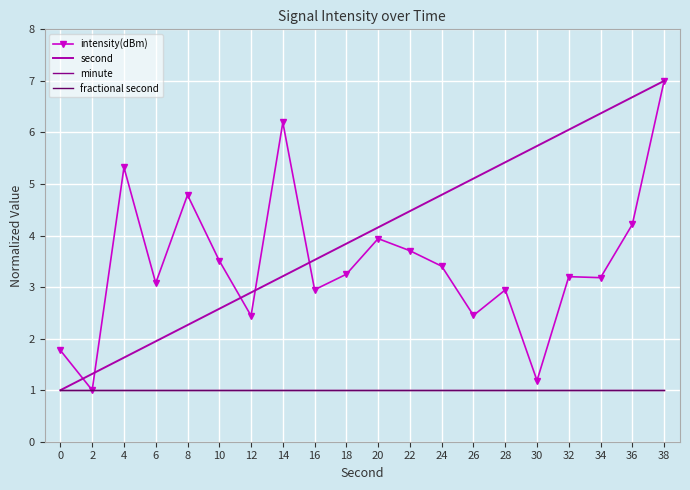

Reading left to right, what are all the values shown in this chart?

intensity(dBm): 0=1.8	2=1.0	4=5.3	6=3.1	8=4.8	10=3.5	12=2.4	14=6.2	16=2.9	18=3.2	20=3.9	22=3.7	24=3.4	26=2.5	28=2.9	30=1.2	32=3.2	34=3.2	36=4.2	38=7.0
second: 0=1.0	2=1.3	4=1.6	6=1.9	8=2.3	10=2.6	12=2.9	14=3.2	16=3.5	18=3.8	20=4.2	22=4.5	24=4.8	26=5.1	28=5.4	30=5.7	32=6.1	34=6.4	36=6.7	38=7.0
minute: 0=1.0	2=1.0	4=1.0	6=1.0	8=1.0	10=1.0	12=1.0	14=1.0	16=1.0	18=1.0	20=1.0	22=1.0	24=1.0	26=1.0	28=1.0	30=1.0	32=1.0	34=1.0	36=1.0	38=1.0
fractional second: 0=1.0	2=1.0	4=1.0	6=1.0	8=1.0	10=1.0	12=1.0	14=1.0	16=1.0	18=1.0	20=1.0	22=1.0	24=1.0	26=1.0	28=1.0	30=1.0	32=1.0	34=1.0	36=1.0	38=1.0